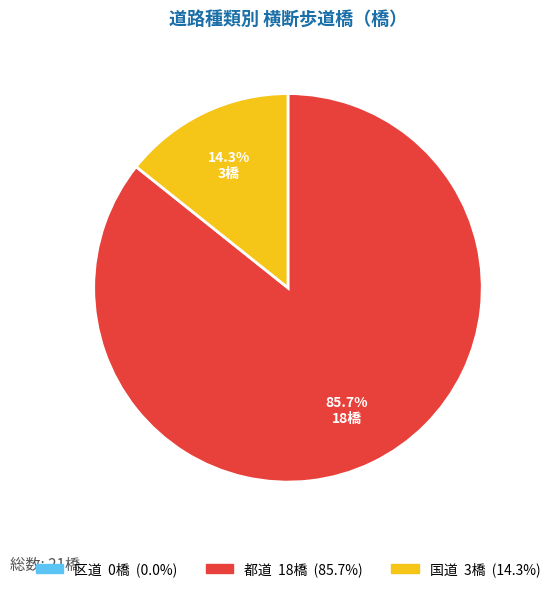

To the nearest percent, what is the average slice percentage?

33%